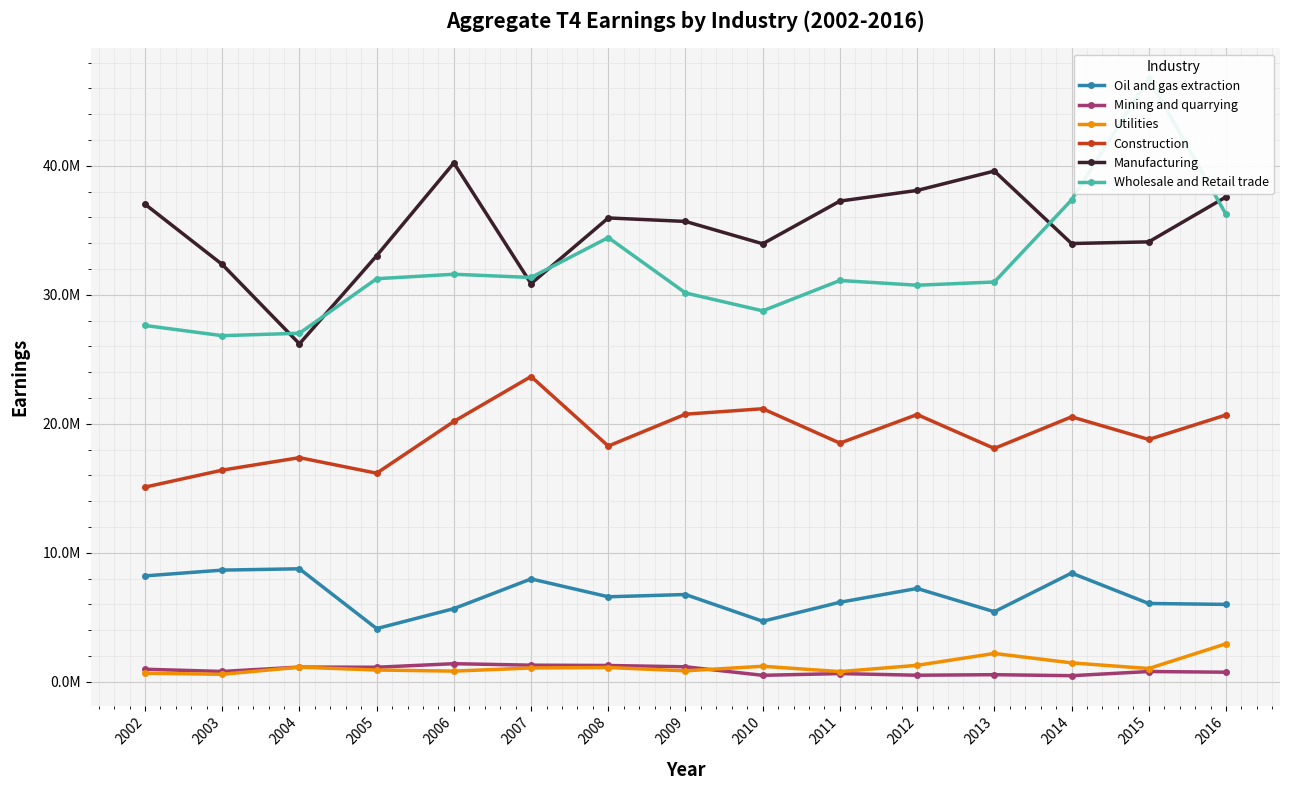

At which category is the sum across all series the highest?

2015